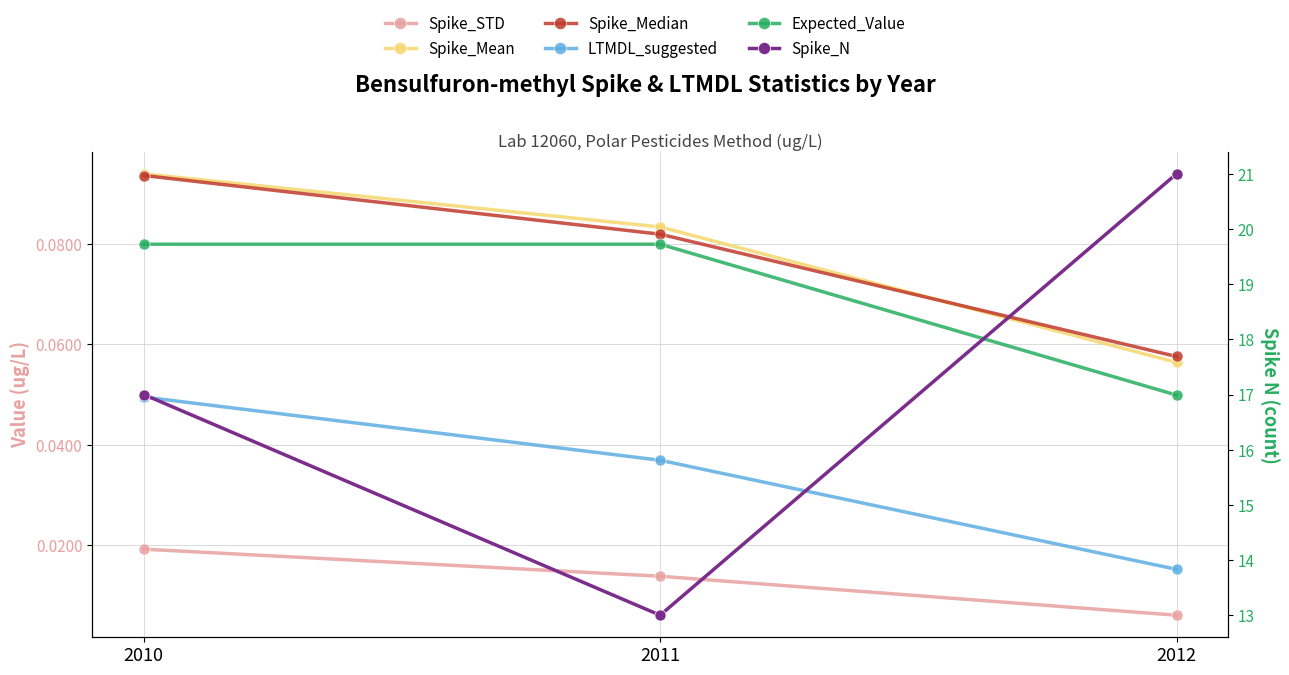

How many series are shown in this chart?

6